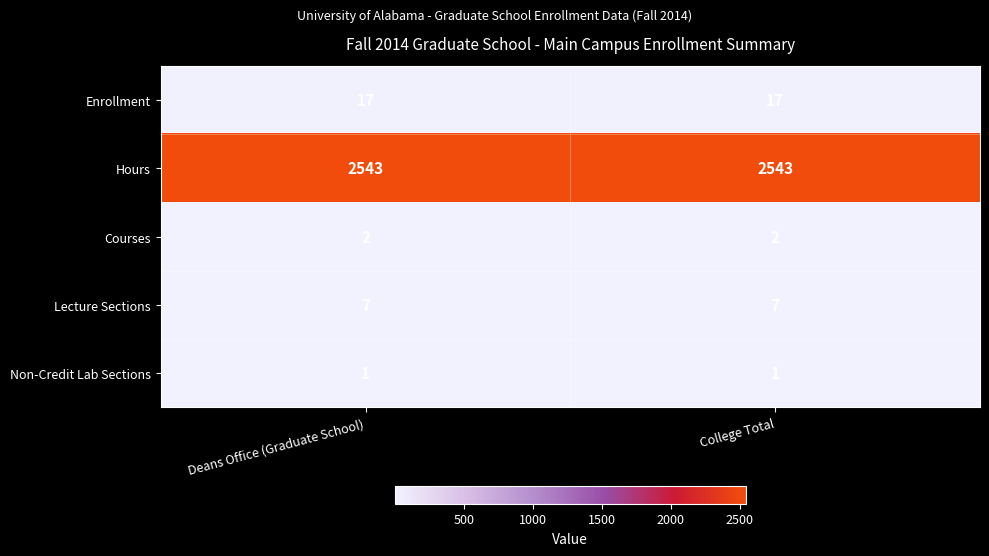

Is the value of Lecture Sections at College Total greater than the value of Non-Credit Lab Sections at Deans Office (Graduate School)?

Yes